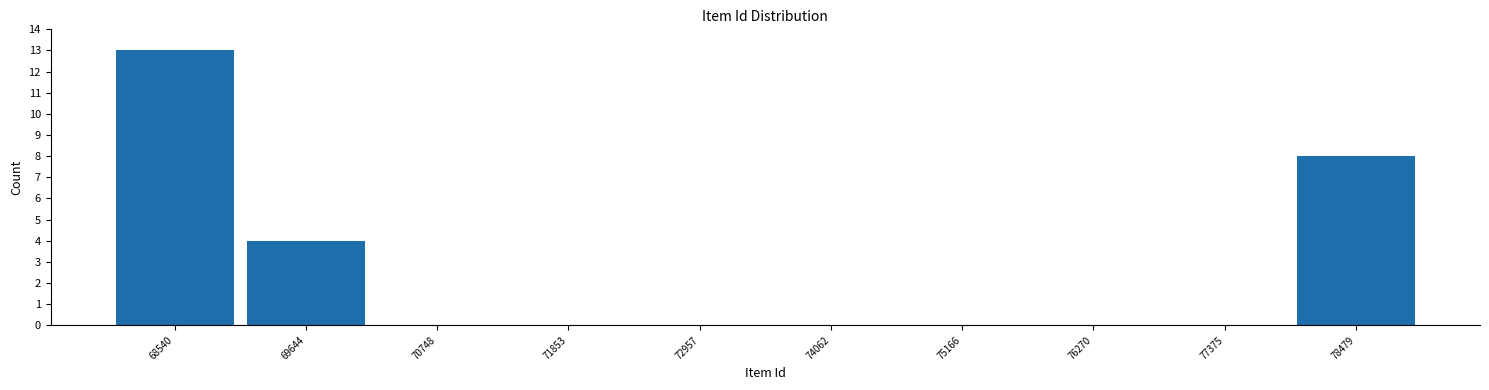

Reading left to right, transcribe all the data shown in this chart.

68540=13	69644=4	70748=0	71853=0	72957=0	74062=0	75166=0	76270=0	77375=0	78479=8